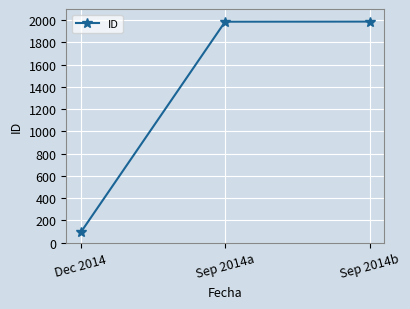

What is the smallest value displayed?

91